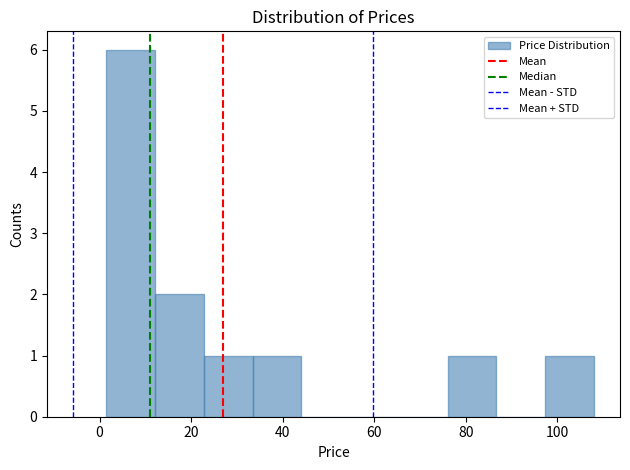

Reading left to right, transcribe this chart: for each bar, give the range it covers on the x-axis and its height. Neither the bar edges nor the heights are printed on the chart, so give them approximately, as read against the axes.

2 to 12: 6
12 to 22: 2
22 to 34: 1
34 to 44: 1
44 to 54: 0
54 to 66: 0
66 to 76: 0
76 to 86: 1
86 to 98: 0
98 to 108: 1